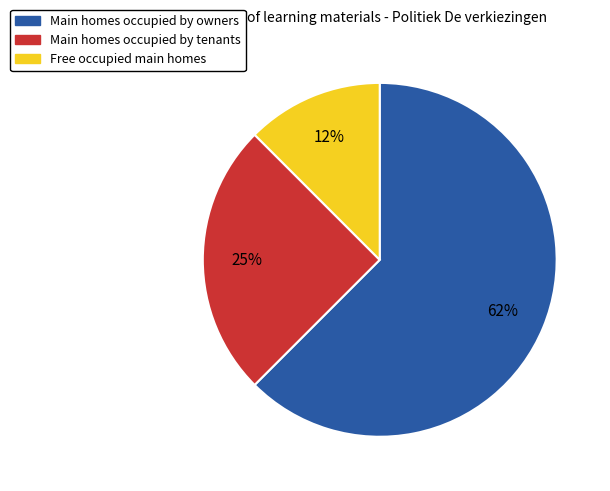

Is there any slice that represents more than half of the pie?

Yes